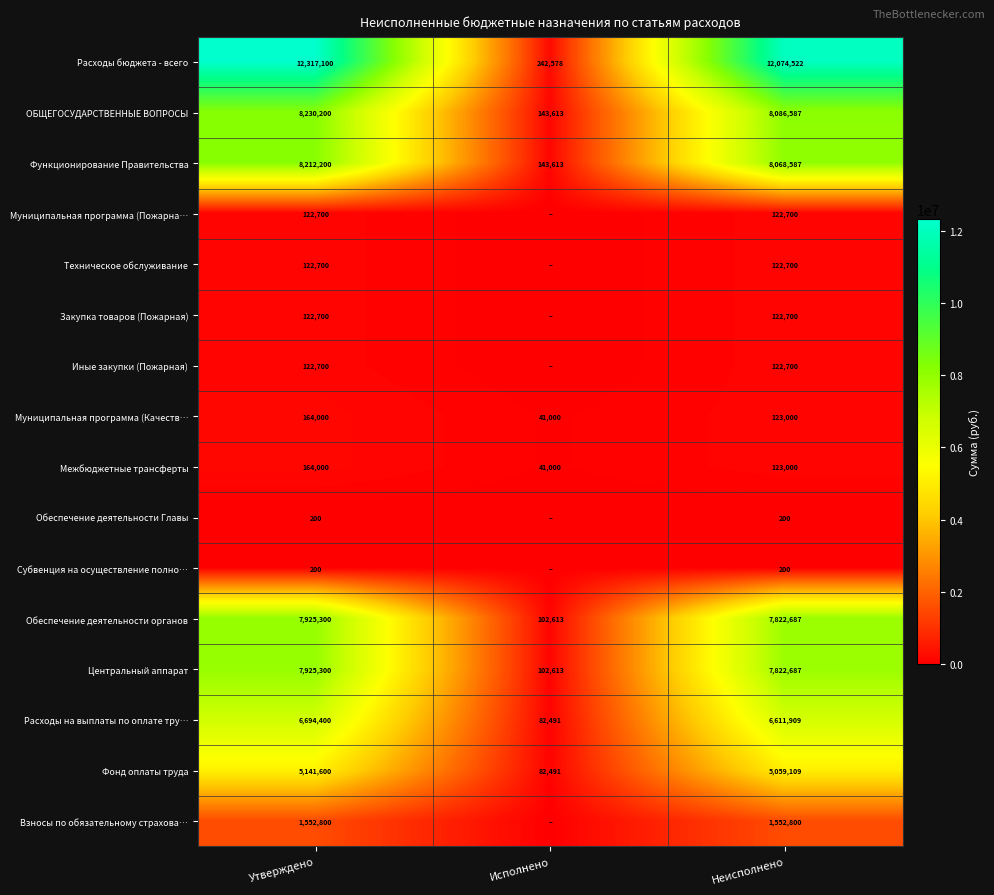

Which category has the lowest value in the Обеспечение деятельности органов series?

Исполнено